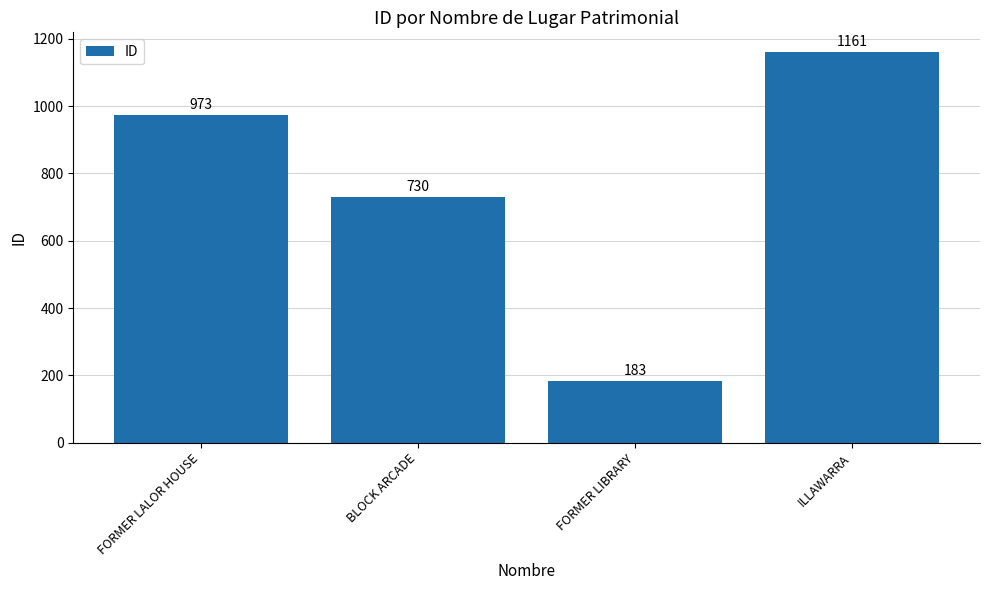

Reading left to right, what are all the values shown in this chart?

FORMER LALOR HOUSE=973	BLOCK ARCADE=730	FORMER LIBRARY=183	ILLAWARRA=1161